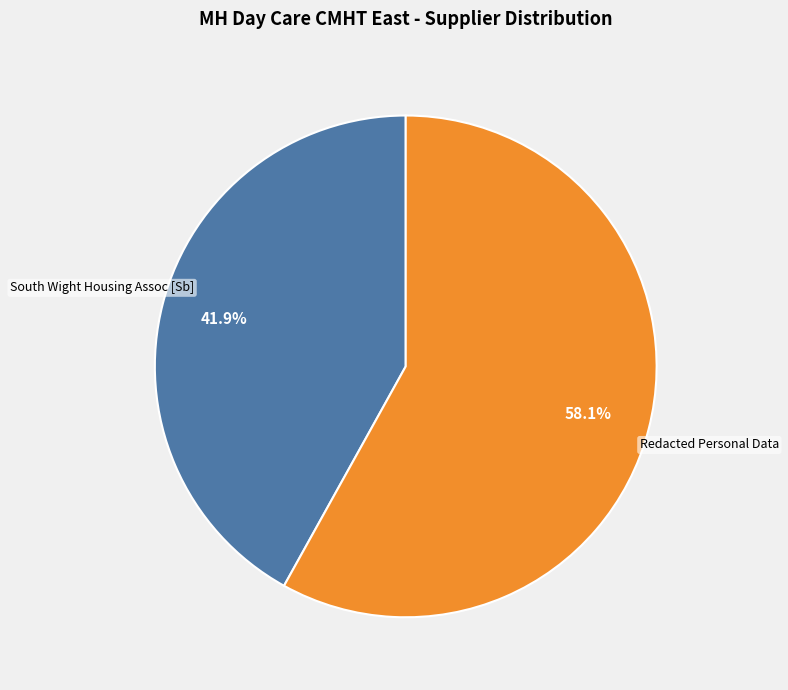

The Redacted Personal Data slice represents 69% of the pie. True or false?

False